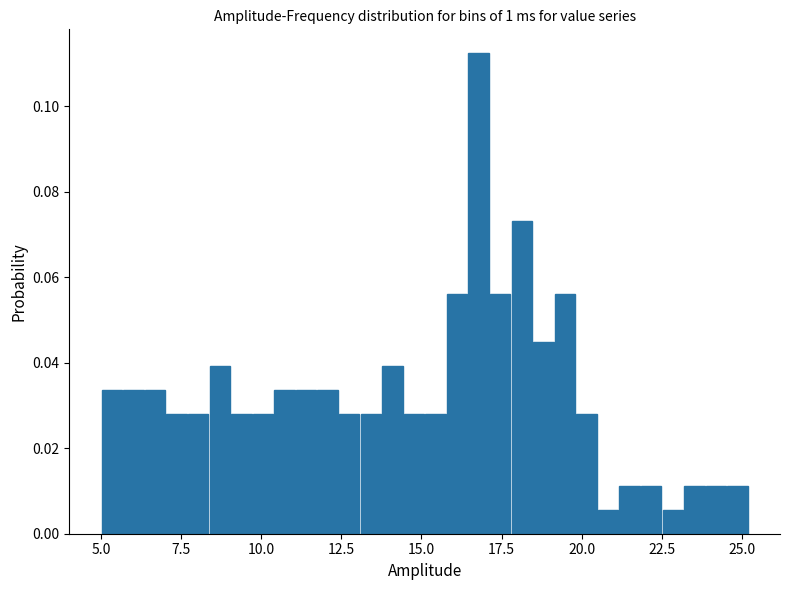

Around what value on the x-axis is the tallest bar? Give the approximate position of its centre, as read against the axis.

17.0